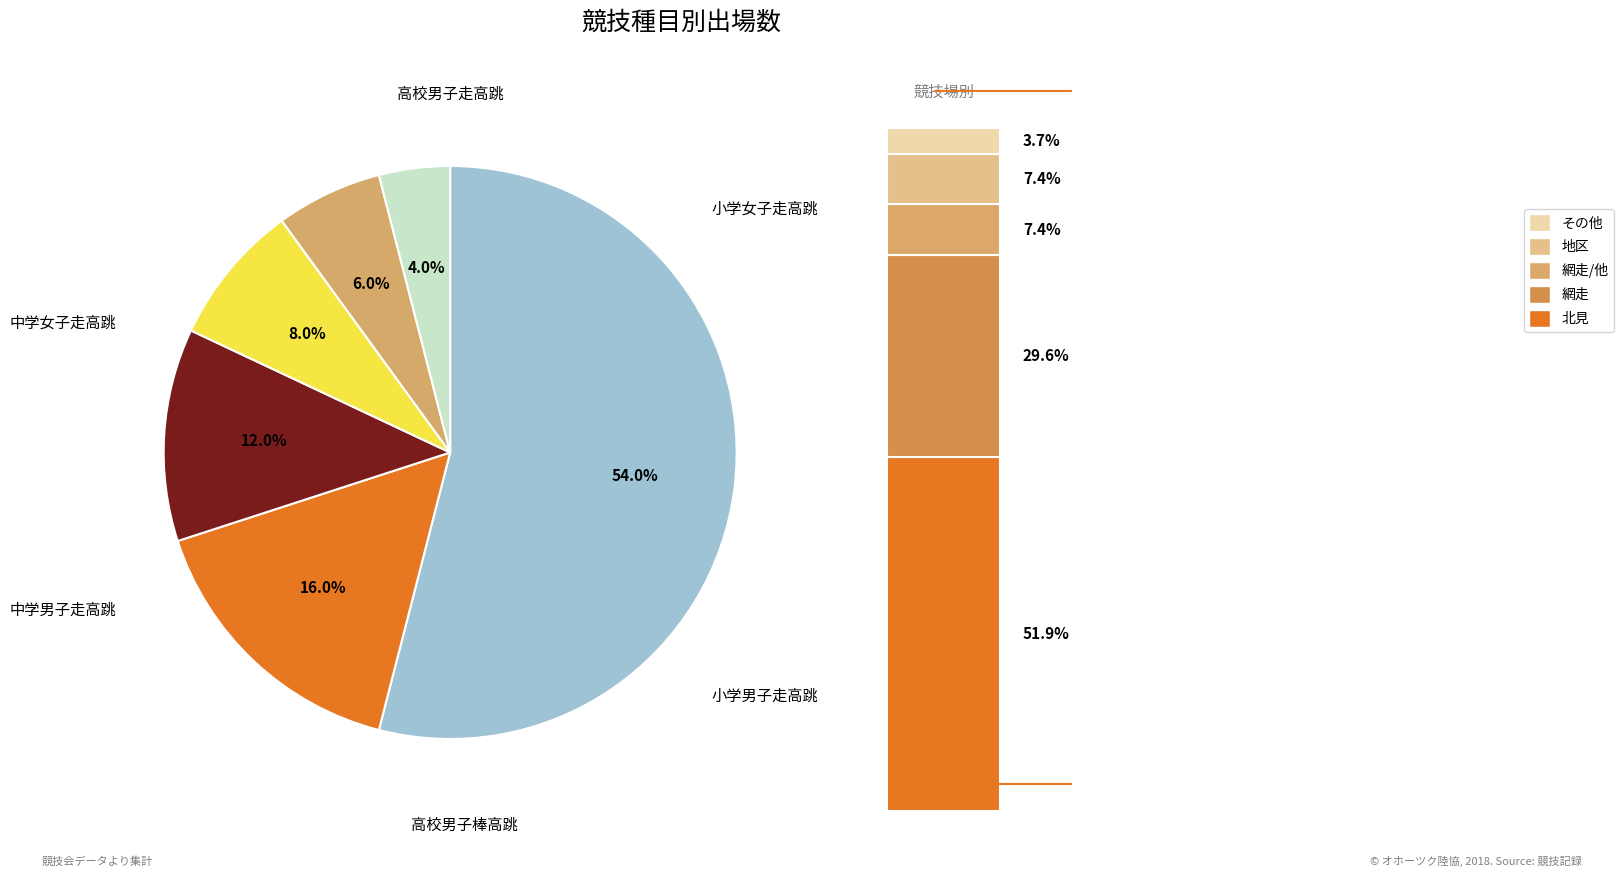

Is there a majority slice in this chart?

Yes